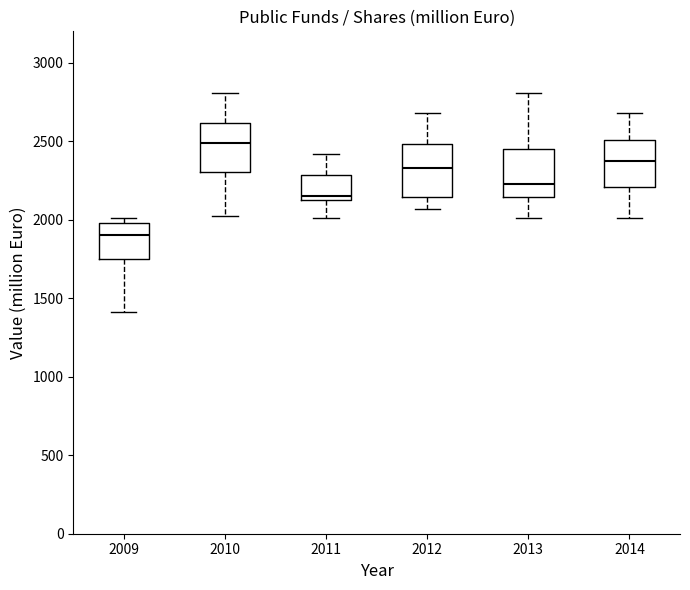

Where does the lower whisker of the box at x = 2013 end on the y-axis? The values are not printed on the chart, so give them approximately, as read against the axis.

2000